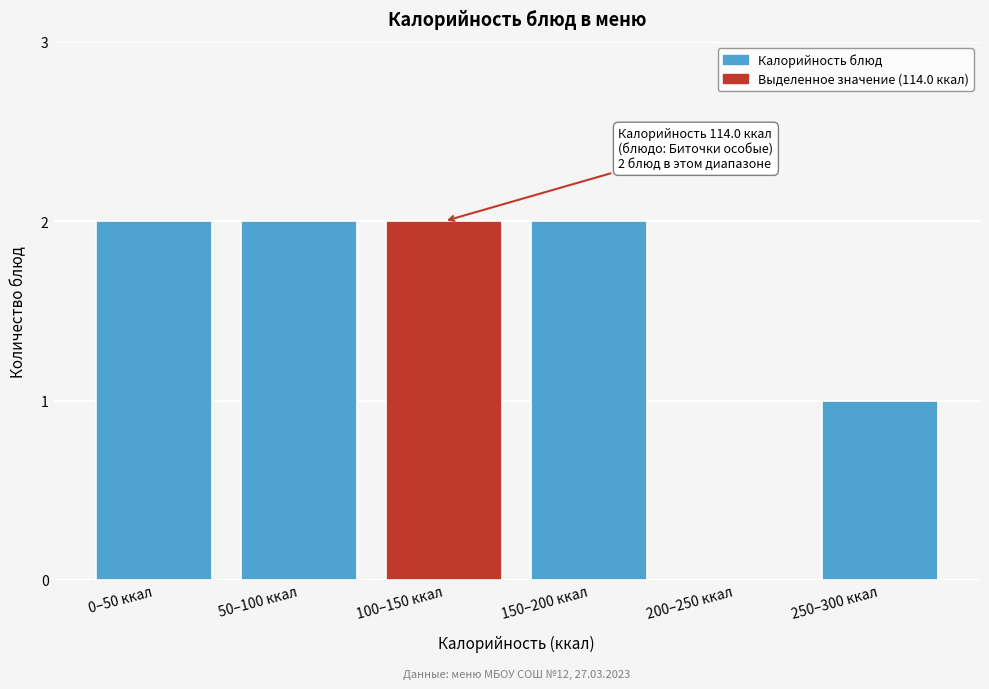

Reading left to right, extract all data points from this chart.

0–50 ккал=2	50–100 ккал=2	100–150 ккал=2	150–200 ккал=2	200–250 ккал=0	250–300 ккал=1